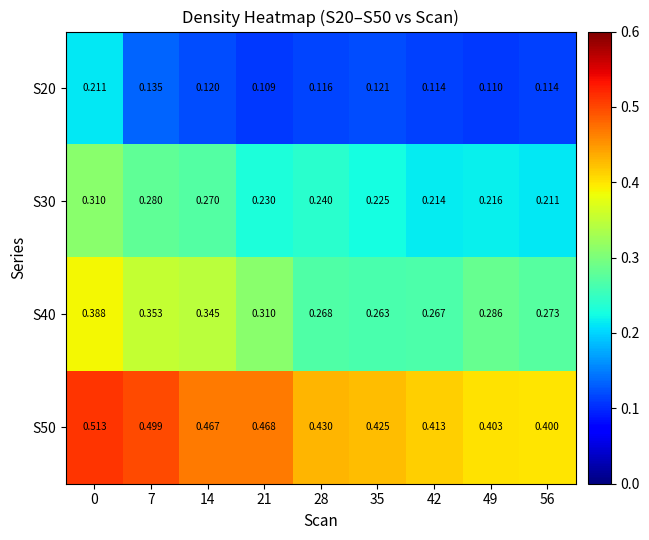

Is the value of S50 at 56 greater than the value of S40 at 0?

Yes